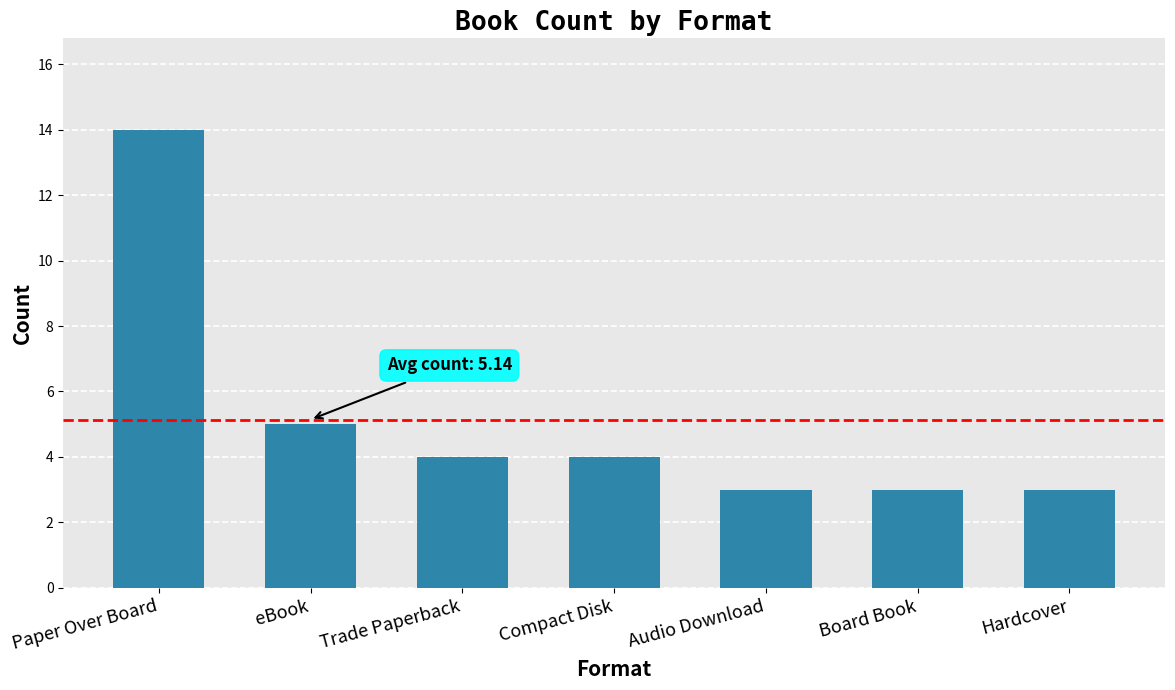

What is the smallest value displayed?

3